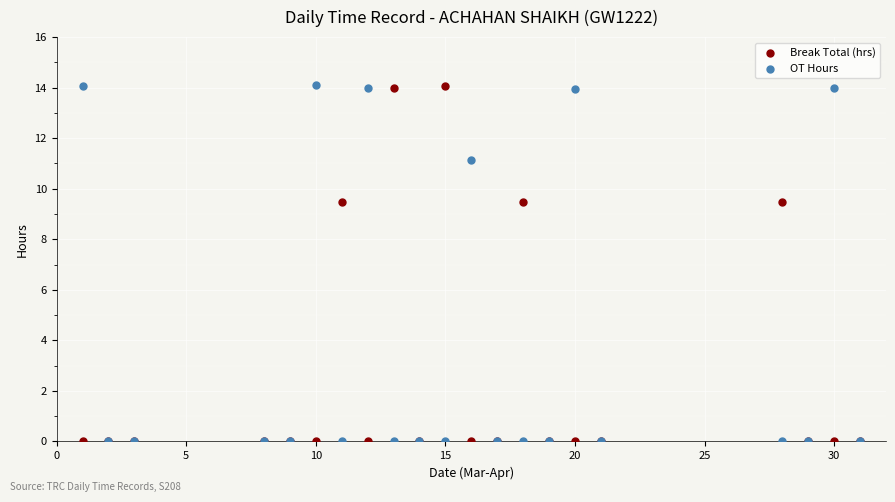

What are all the series names shown in the legend?

Break Total (hrs), OT Hours